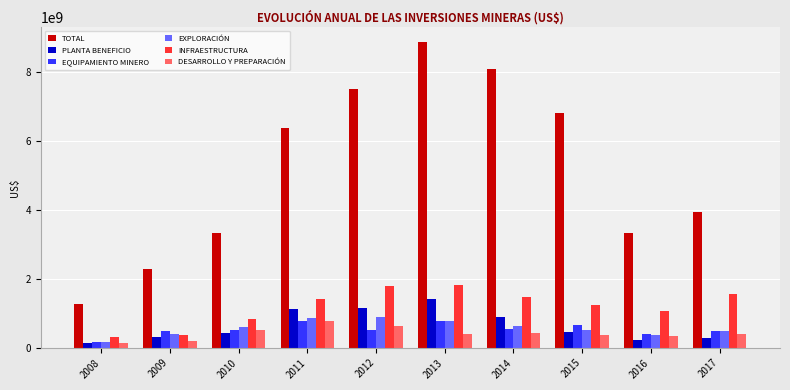

How many data points in INFRAESTRUCTURA are above 1406825781?

5